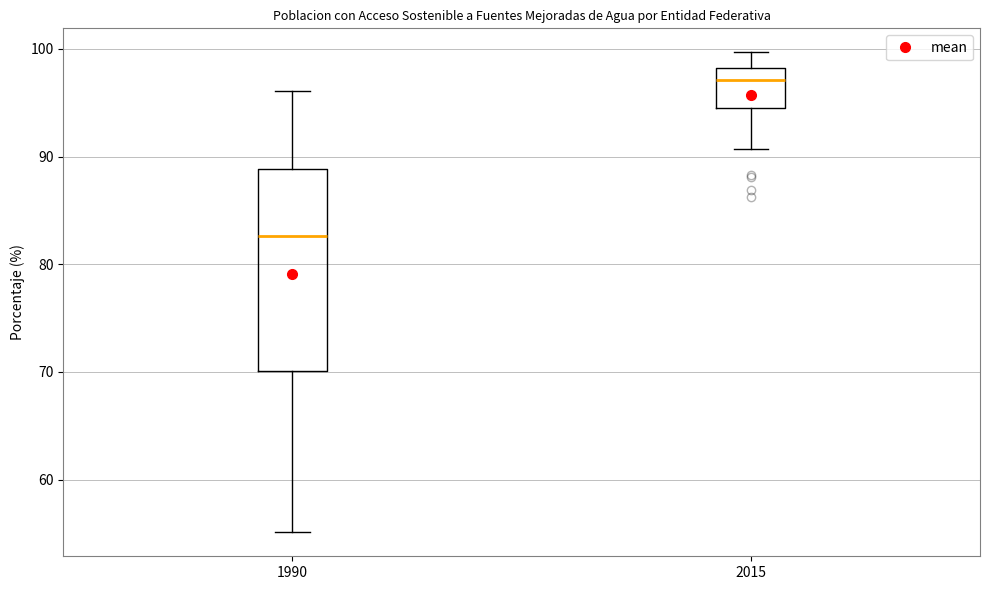

Which box has the lowest median line?

1990